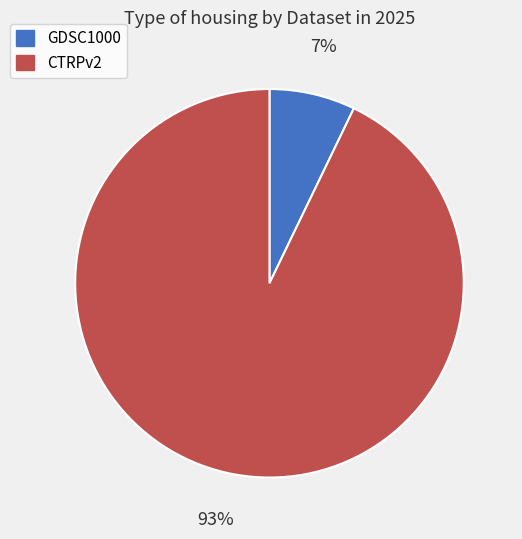

To the nearest percent, what is the average slice percentage?

50%